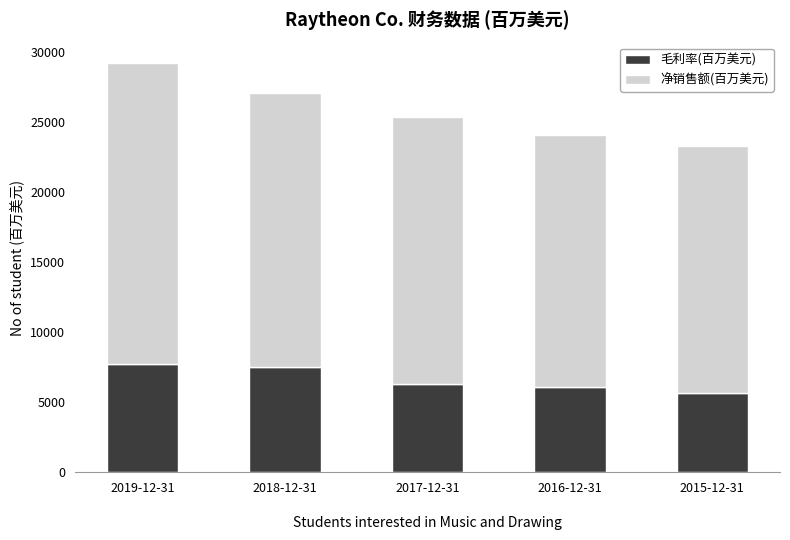

At which category is the sum across all series the highest?

2019-12-31